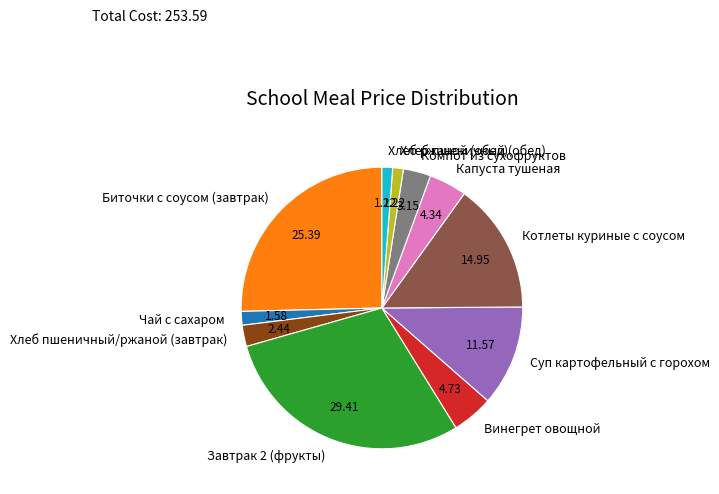

Does Котлеты куриные с соусом account for over 50% of the chart?

No